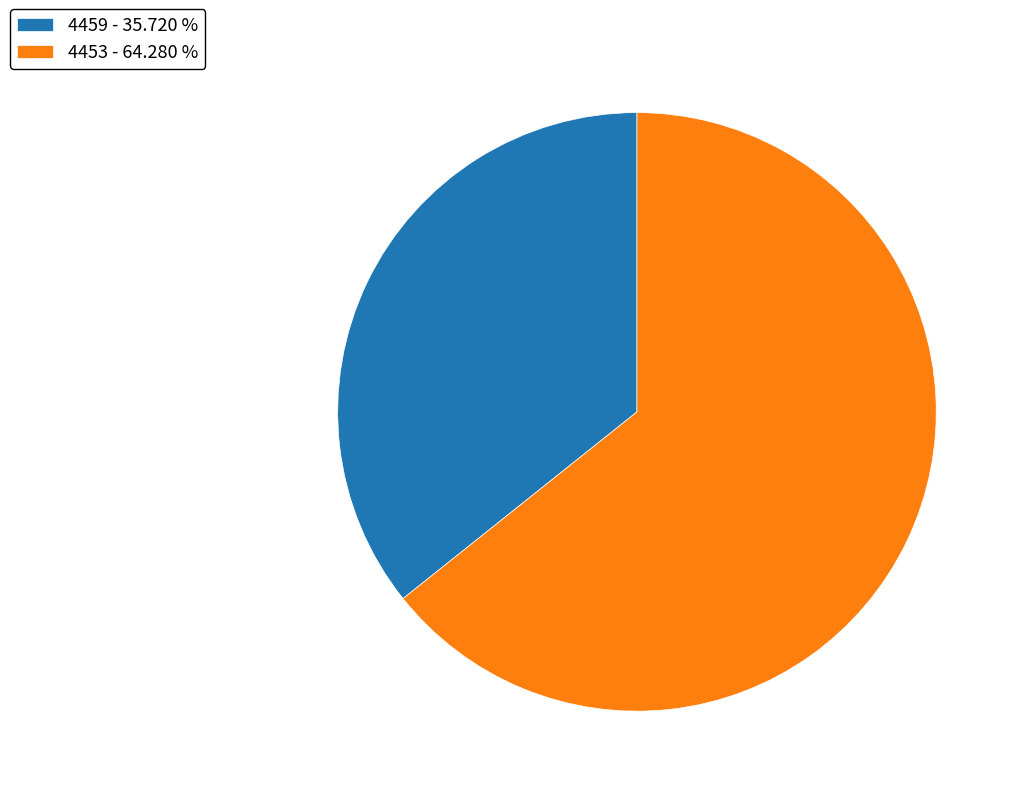

Approximately how many times larger is the value at 4459 compared to 4453?

0.6